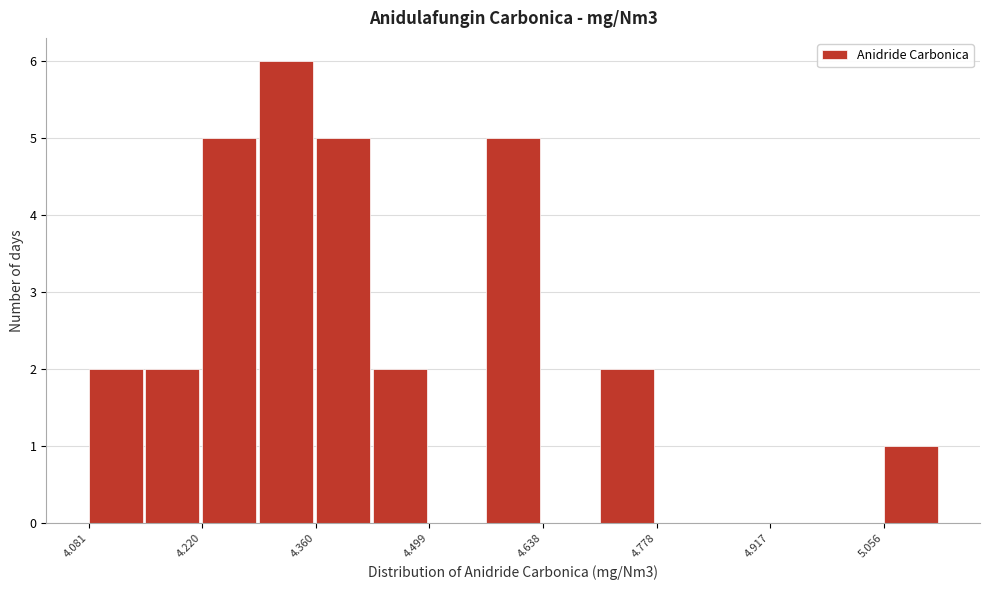

Read against the x-axis, roughly where is the centre of the tallest bar?

4.32